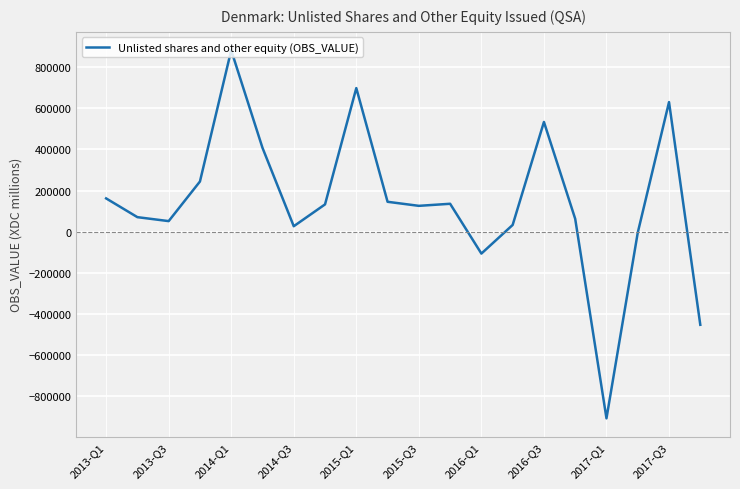

What is the maximum value shown in the chart?

881339